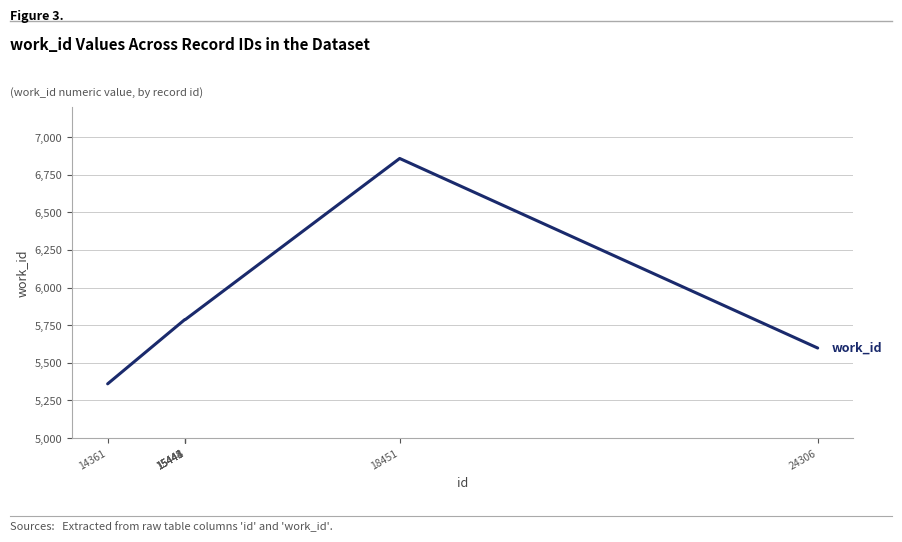

The value at 15448 is 5787. True or false?

True